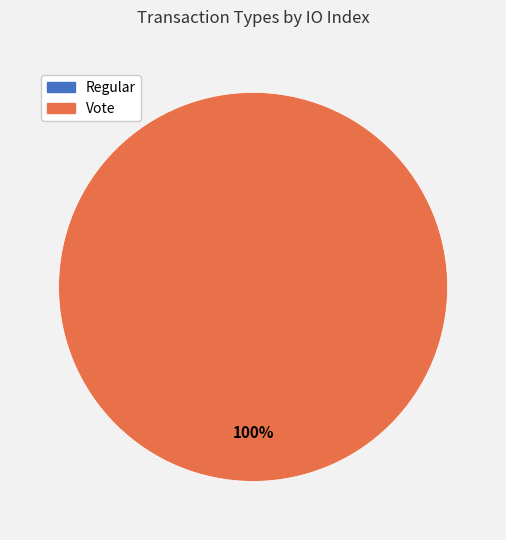

To the nearest percent, what portion does Vote represent?

100%